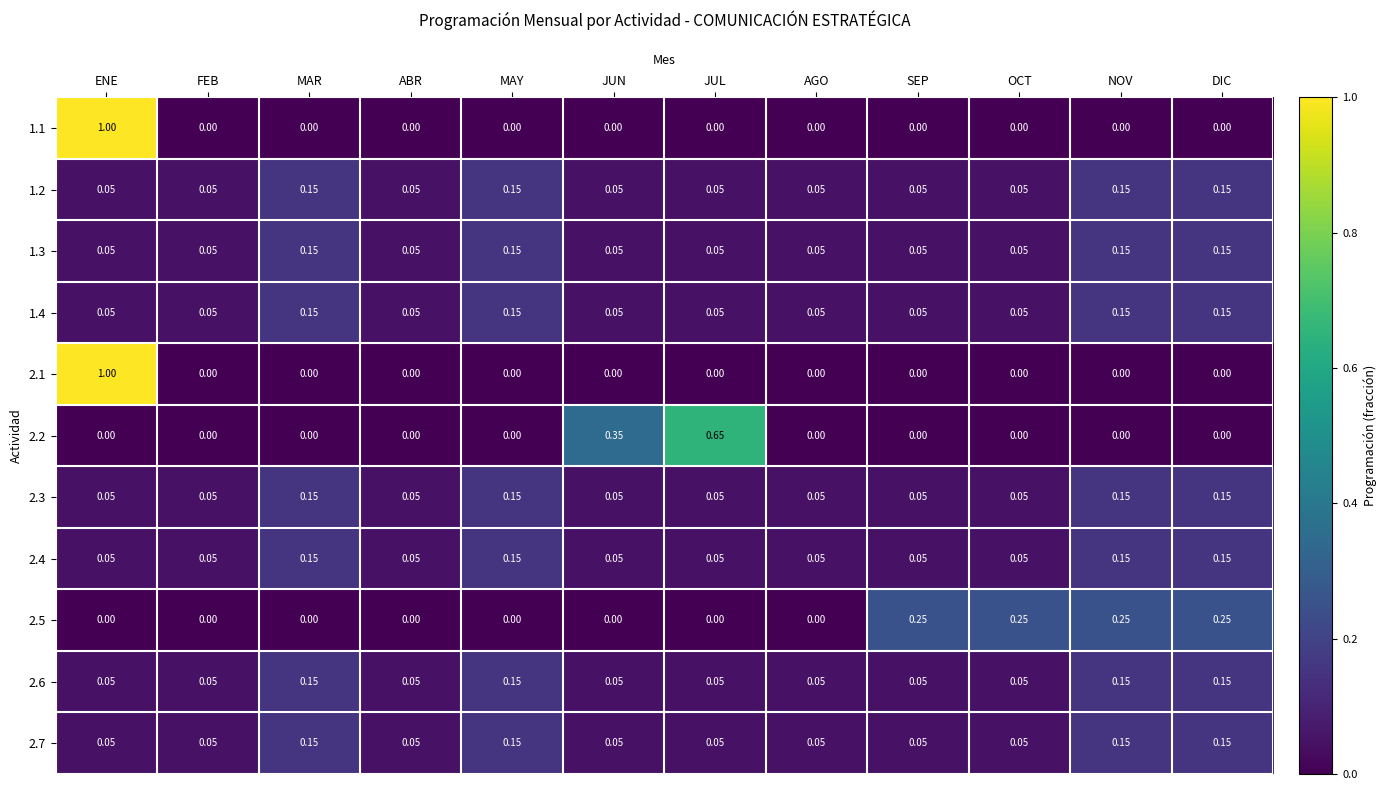

Which series changed the most between JUL and SEP?

2.2